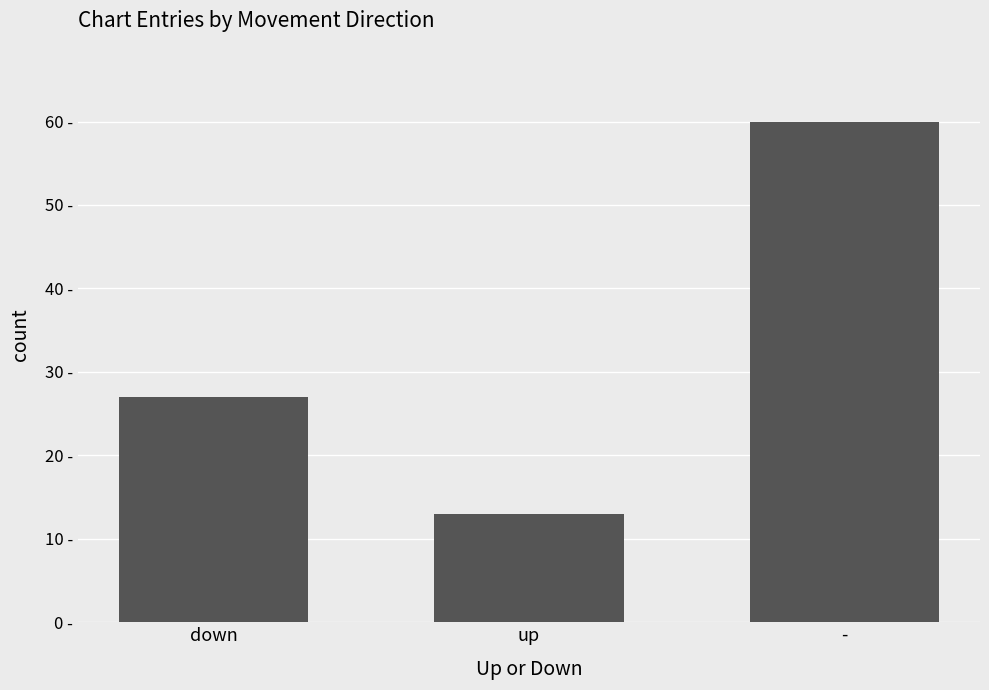

Does the chart contain any negative values?

No